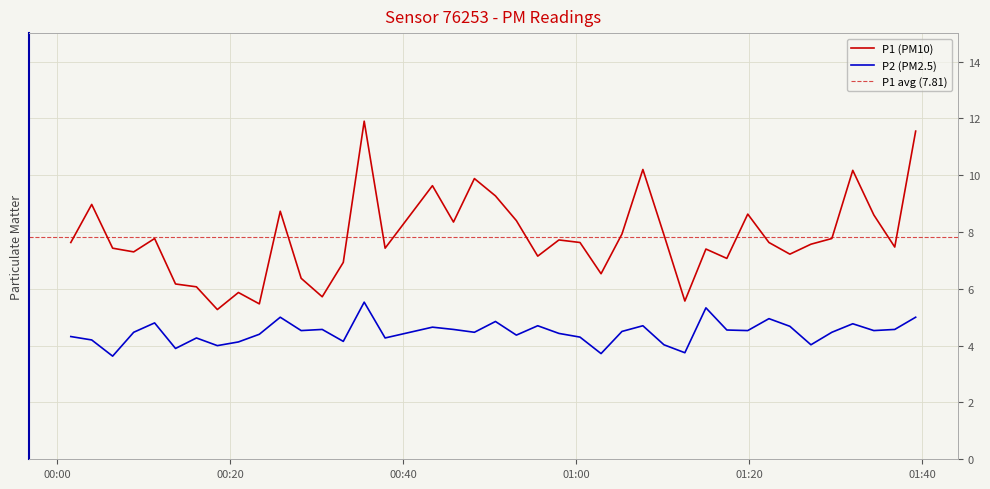

The P1 series shows 1.9 at 2023-04-06T00:25:48. True or false?

False